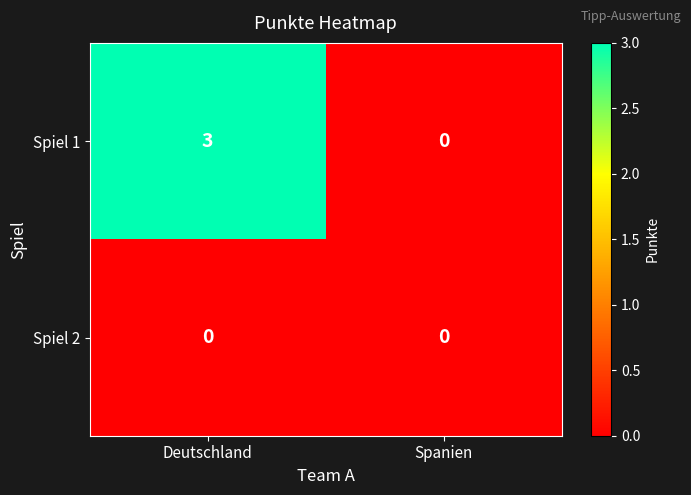

Reading left to right, list all the values displayed in this chart.

Spiel 1: 3	0
Spiel 2: 0	0